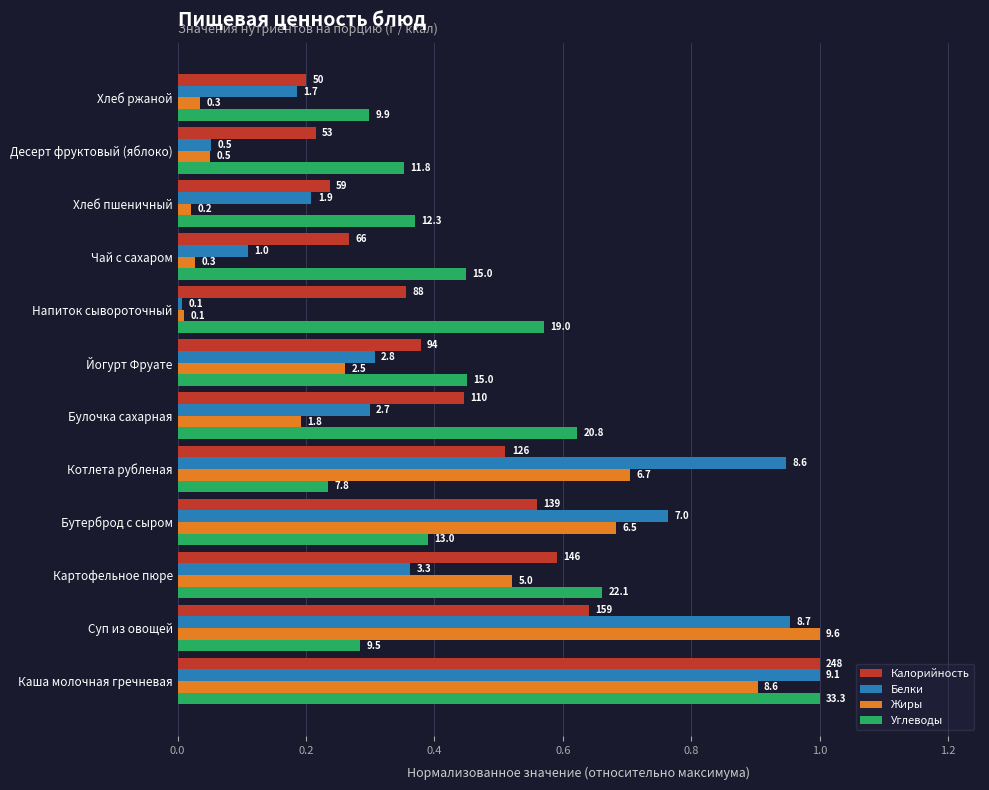

What are all the series names shown in the legend?

Калорийность, Белки, Жиры, Углеводы